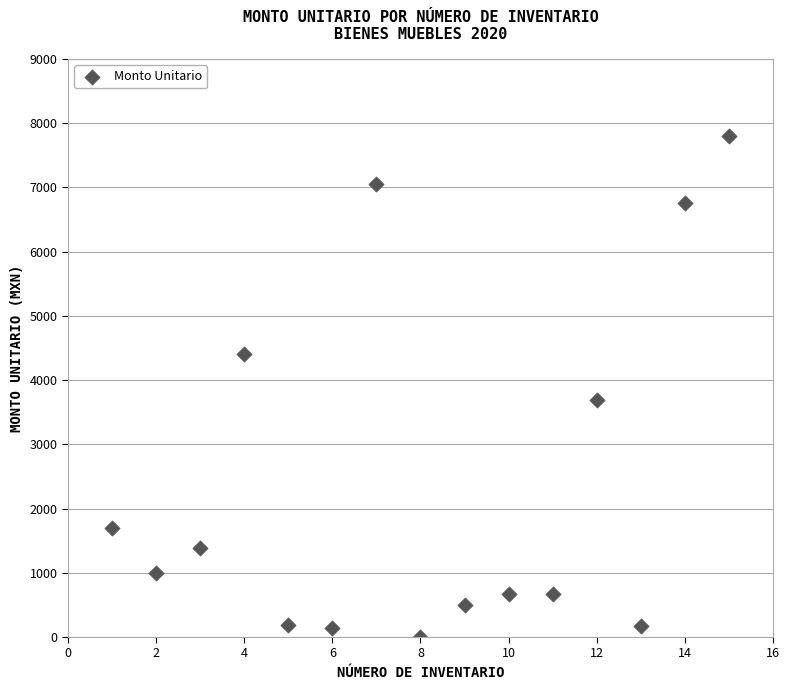

What is the range of X values (max minus min)?

14.0